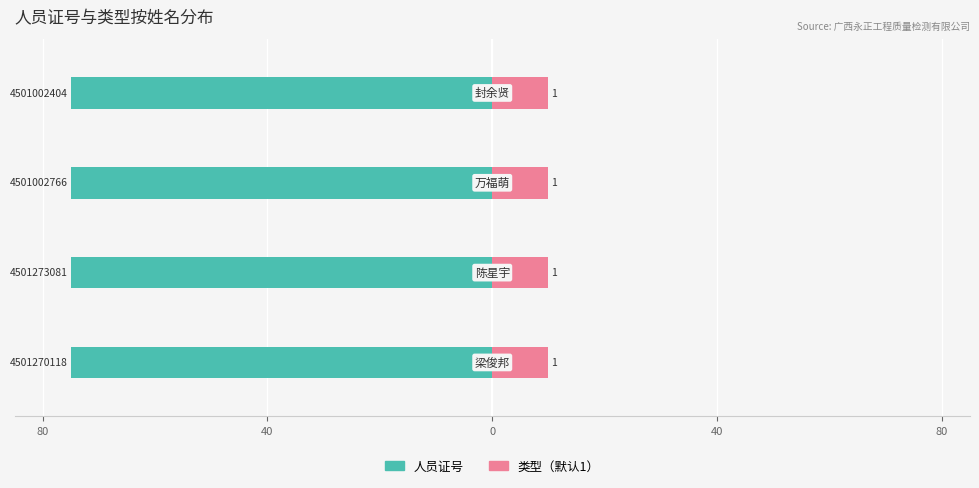

What is the smallest value displayed?

-75.0